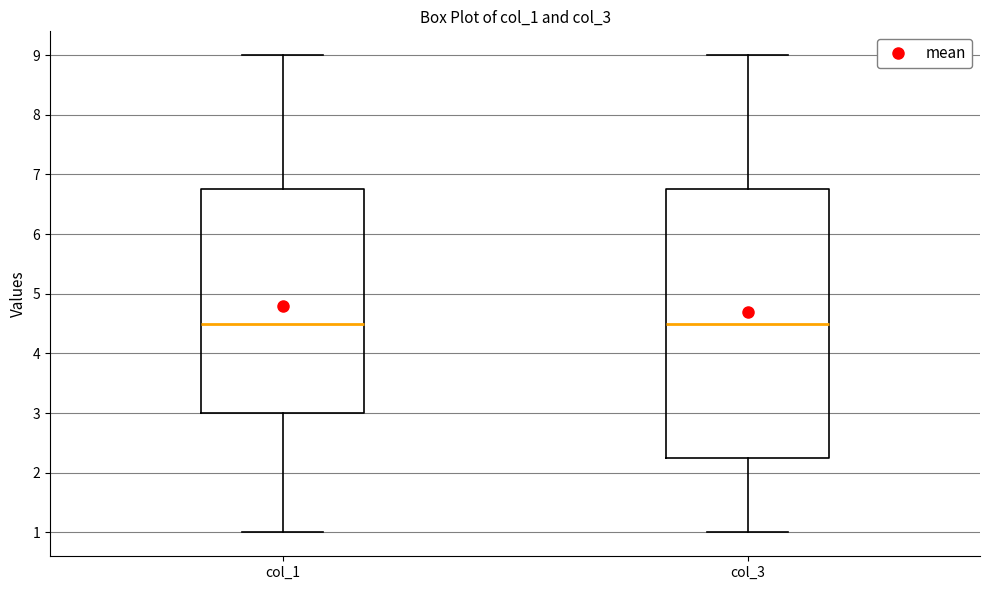

Reading left to right, transcribe this box plot: for each box, give where its median line is, the range the box spans, and where its two whiskers end, as read against the y-axis. The values are not printed on the chart, so give them approximately, as read against the axis.

col_1: median 4.5, box 3.0 to 6.8, whiskers 1.0 to 9.0
col_3: median 4.5, box 2.3 to 6.8, whiskers 1.0 to 9.0